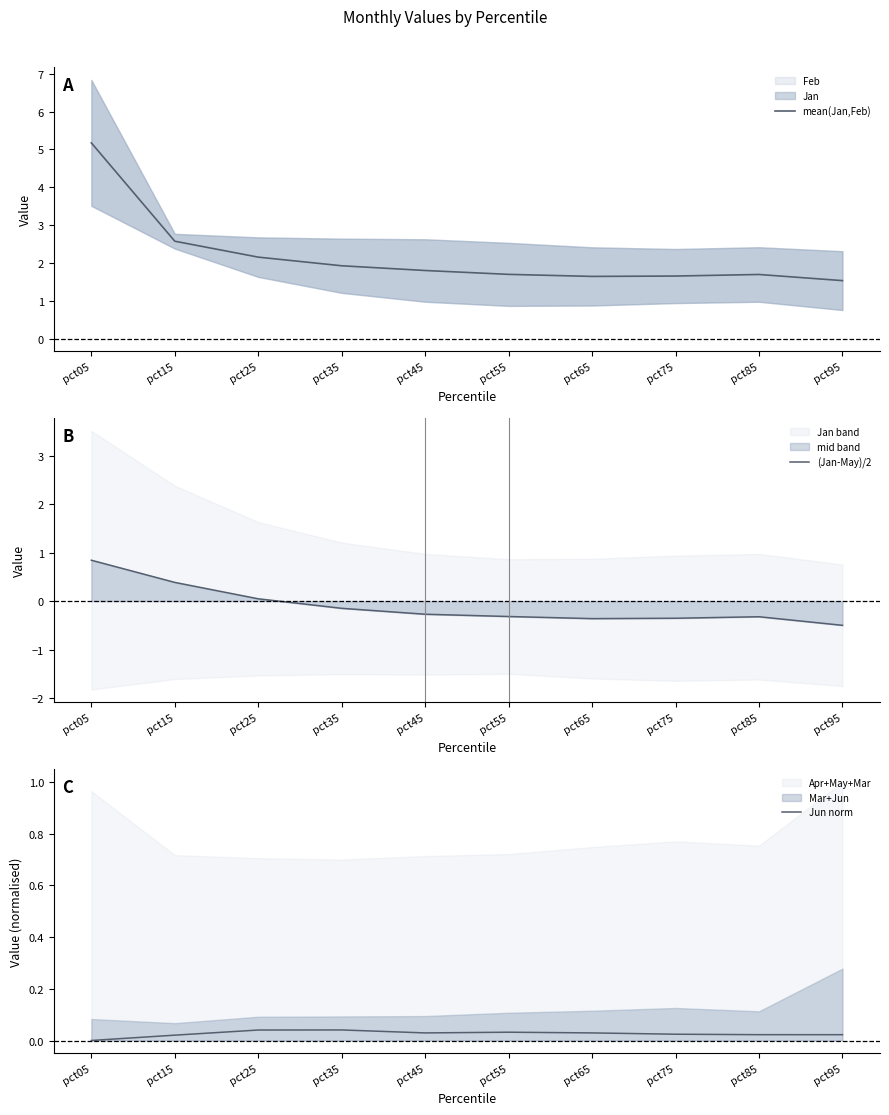

Which series has the widest spread of values?

mean(Jan,Feb)